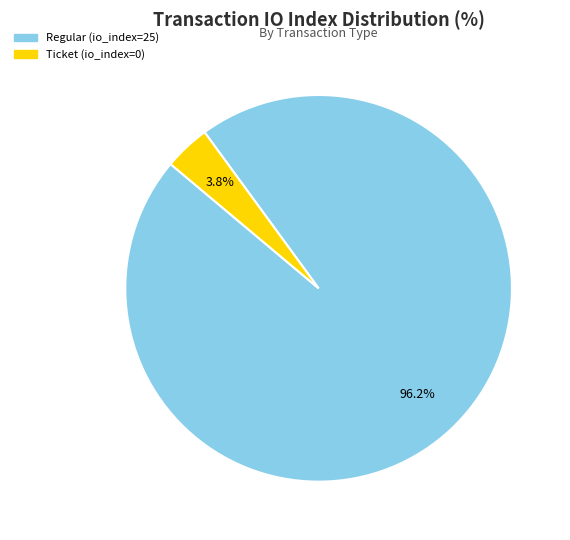

To the nearest percent, what portion does Regular (io_index=25) represent?

96%